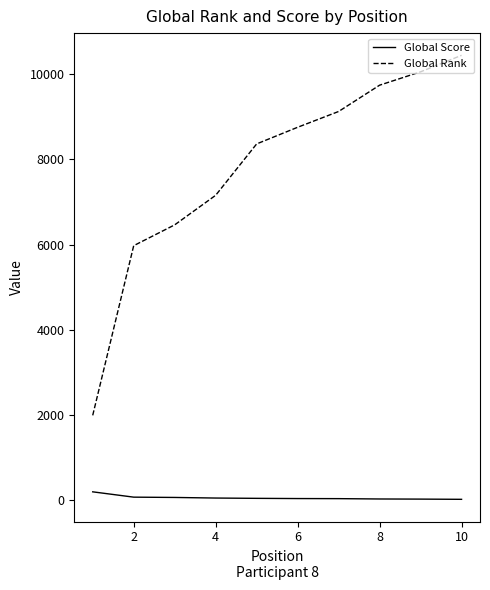

Which series has the largest total across all categories?

Global Rank